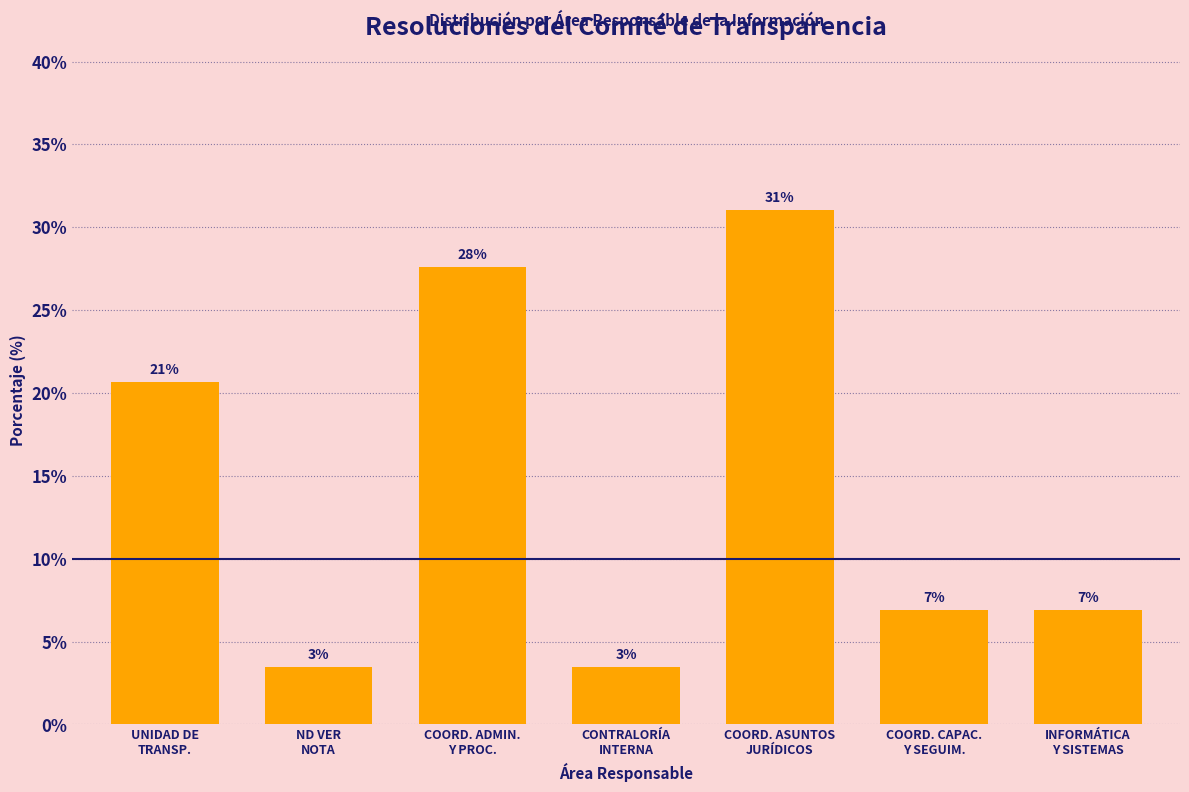

Does the chart contain any negative values?

No